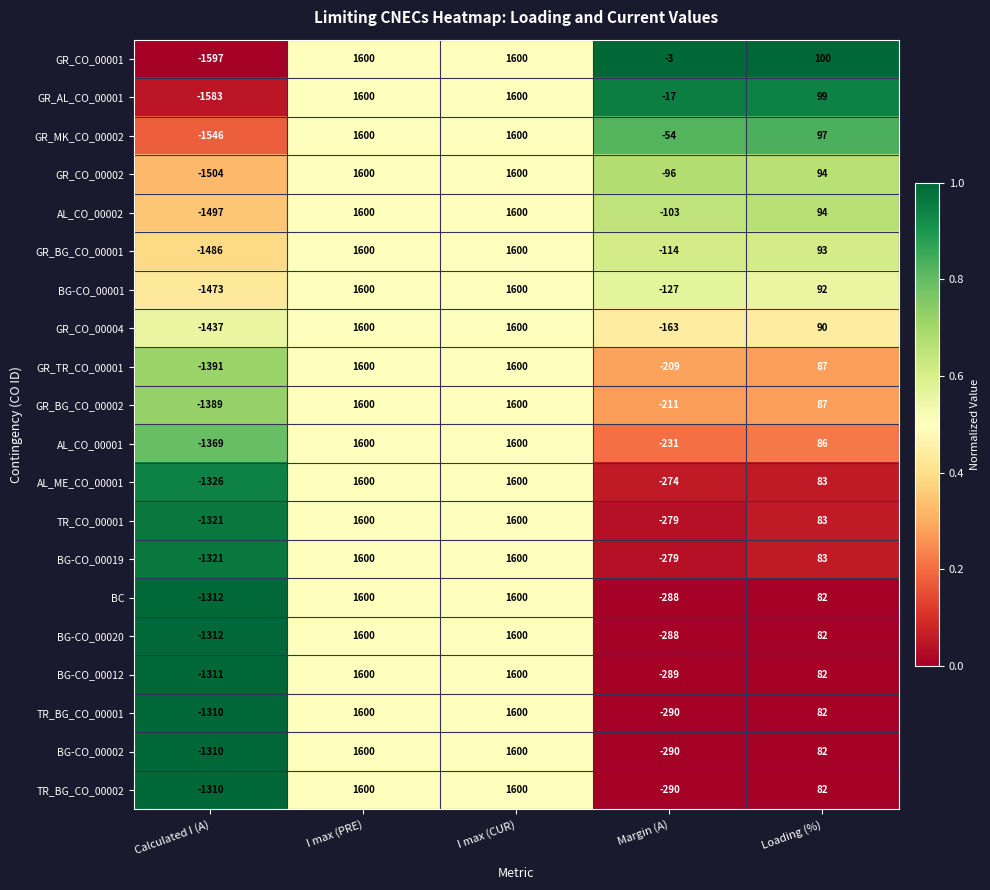

What is the difference between the BG-CO_00020 values at Margin (A) and Calculated I (A)?

1024